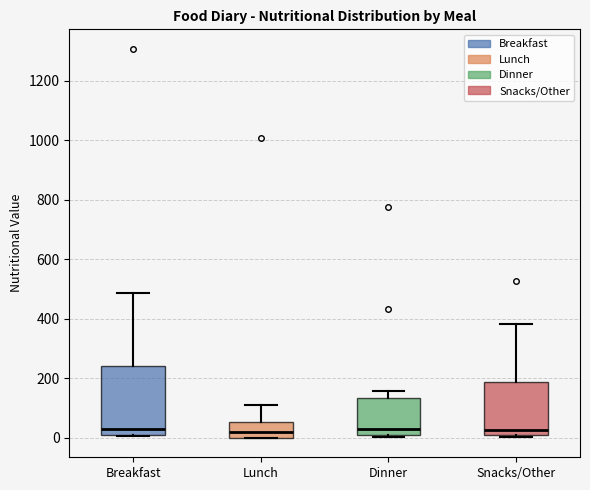

Comparing the boxes themselves (not the whiskers), which one is the tallest?

Breakfast